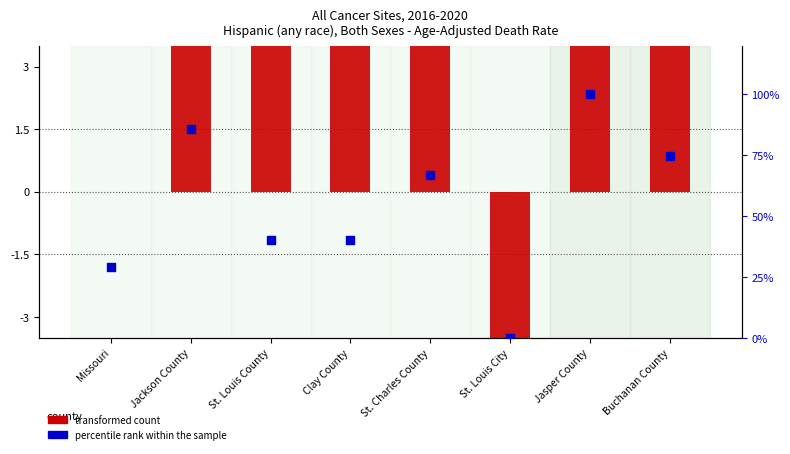

Which series has the largest total across all categories?

percentile rank within the sample